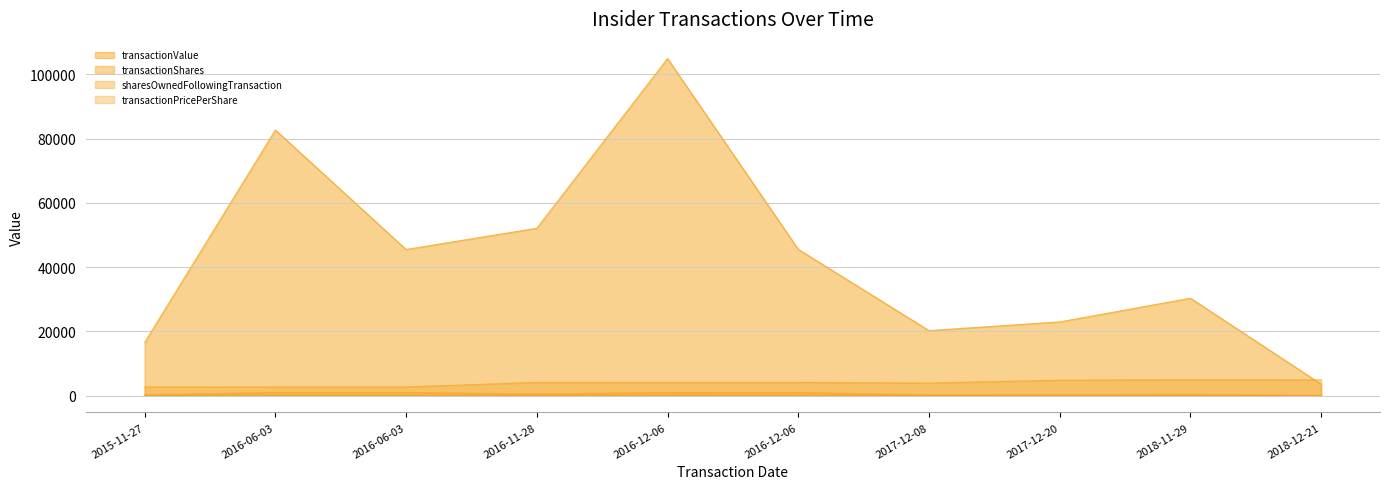

Is it true that sharesOwnedFollowingTransaction equals 865.0 at 2016-11-28?

False